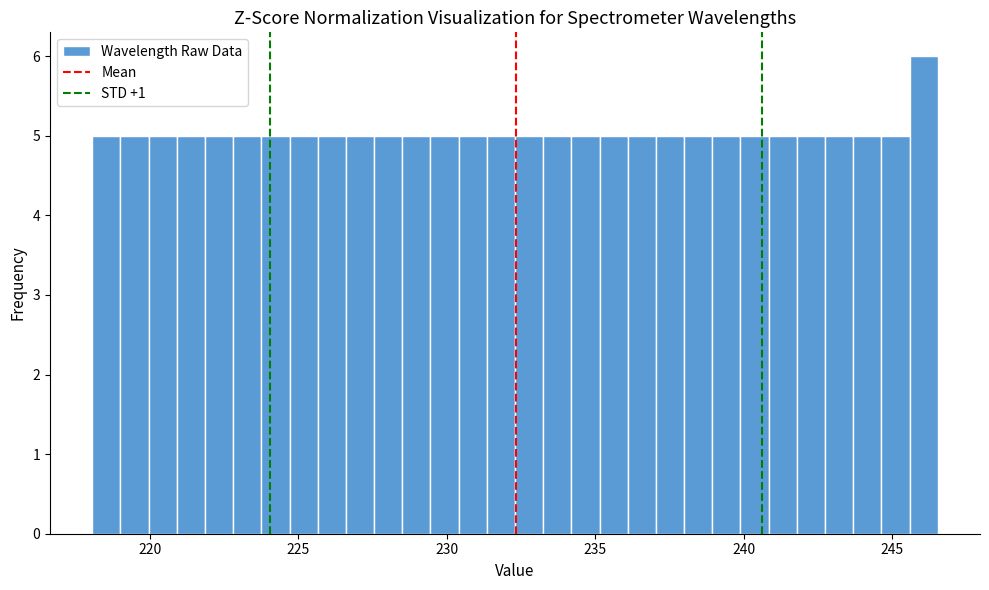

Around what value on the x-axis is the tallest bar? Give the approximate position of its centre, as read against the axis.

246.0